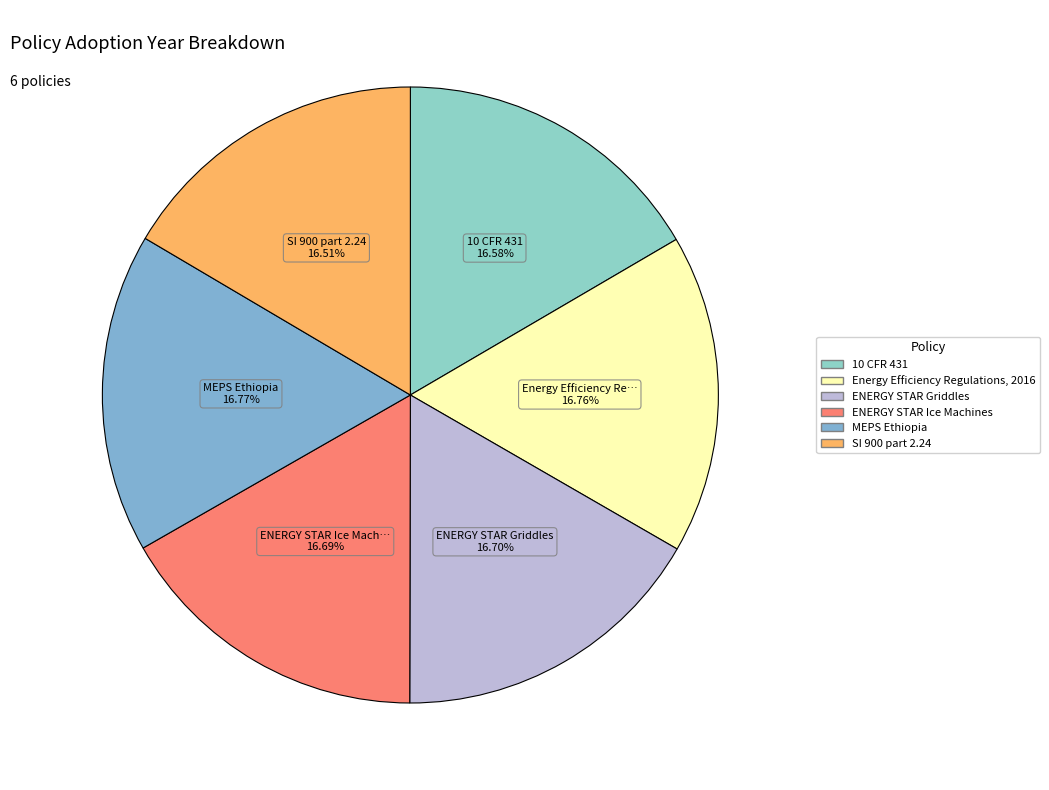

Combined, do SI 900 part 2.24 and MEPS Ethiopia account for over 50%?

No